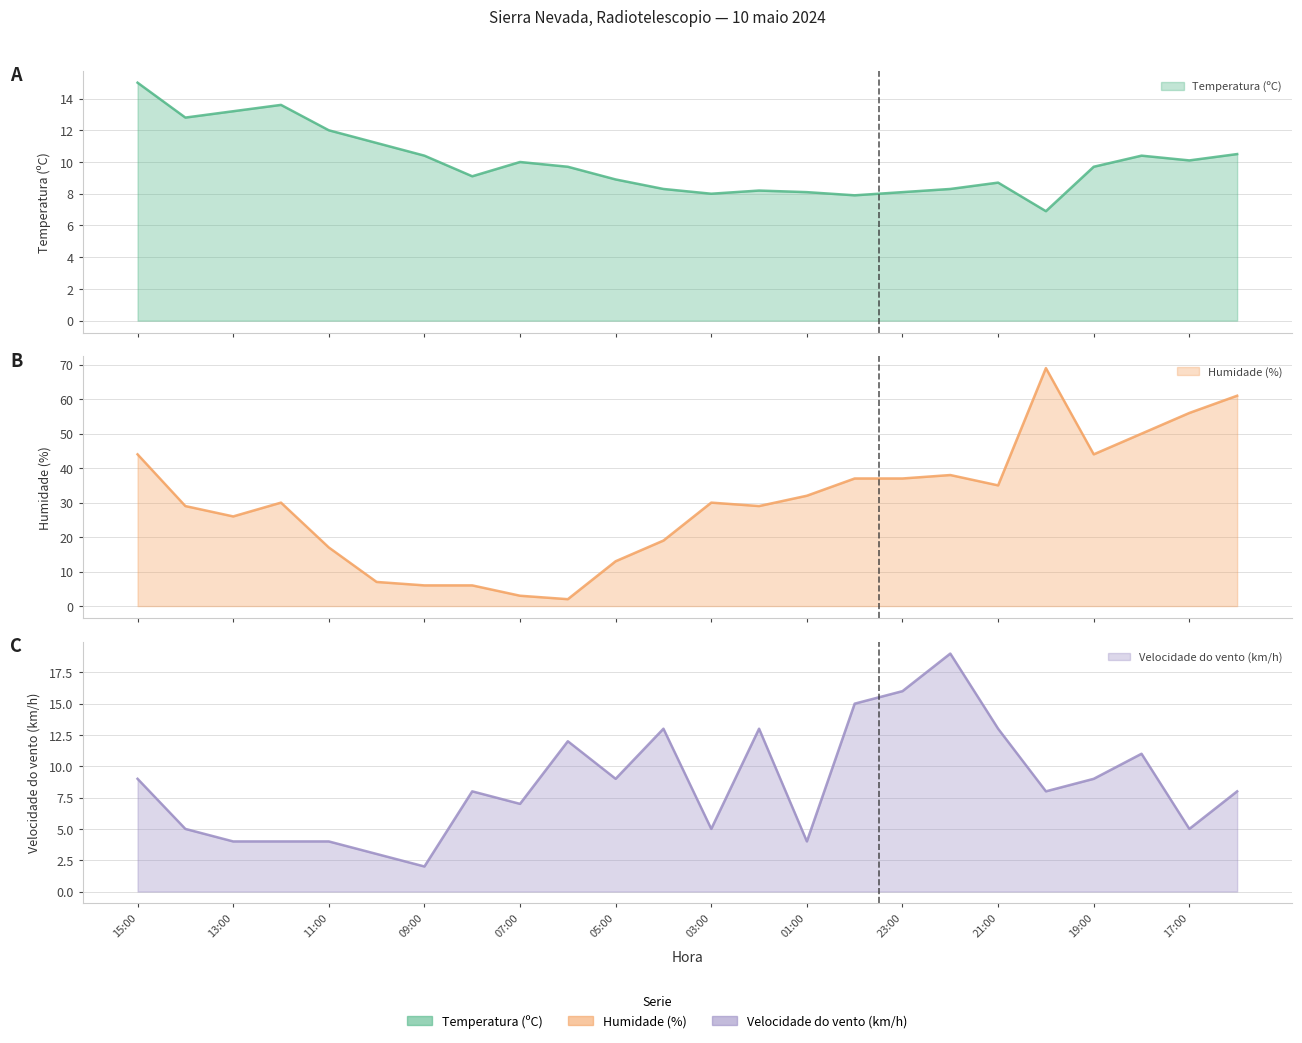

What position from the right is 04:00?

13